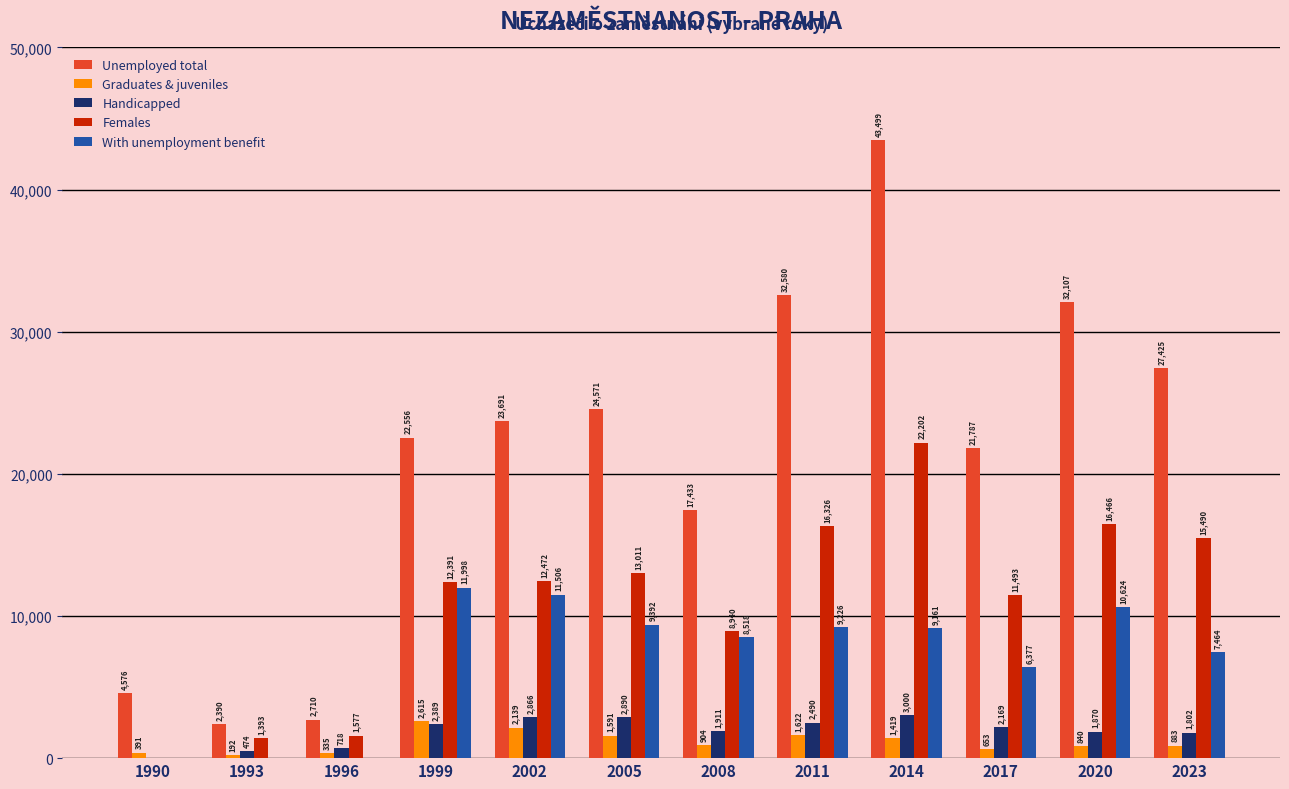

Reading left to right, extract all data points from this chart.

Unemployed total: 4576	2390	2710	22556	23691	24571	17433	32580	43499	21787	32107	27425
Graduates & juveniles: 391	192	335	2615	2139	1591	904	1622	1419	653	840	883
Handicapped: 0	474	718	2389	2866	2890	1911	2490	3000	2169	1870	1802
Females: 0	1393	1577	12391	12472	13011	8940	16326	22202	11493	16466	15490
With unemployment benefit: 0	0	0	11998	11506	9392	8518	9226	9161	6377	10624	7464